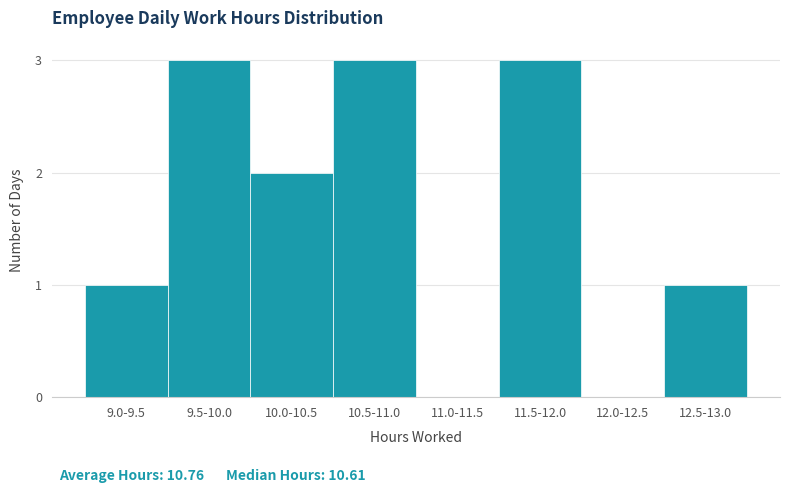

Reading left to right, transcribe all the data shown in this chart.

9.0-9.5=1	9.5-10.0=3	10.0-10.5=2	10.5-11.0=3	11.0-11.5=0	11.5-12.0=3	12.0-12.5=0	12.5-13.0=1